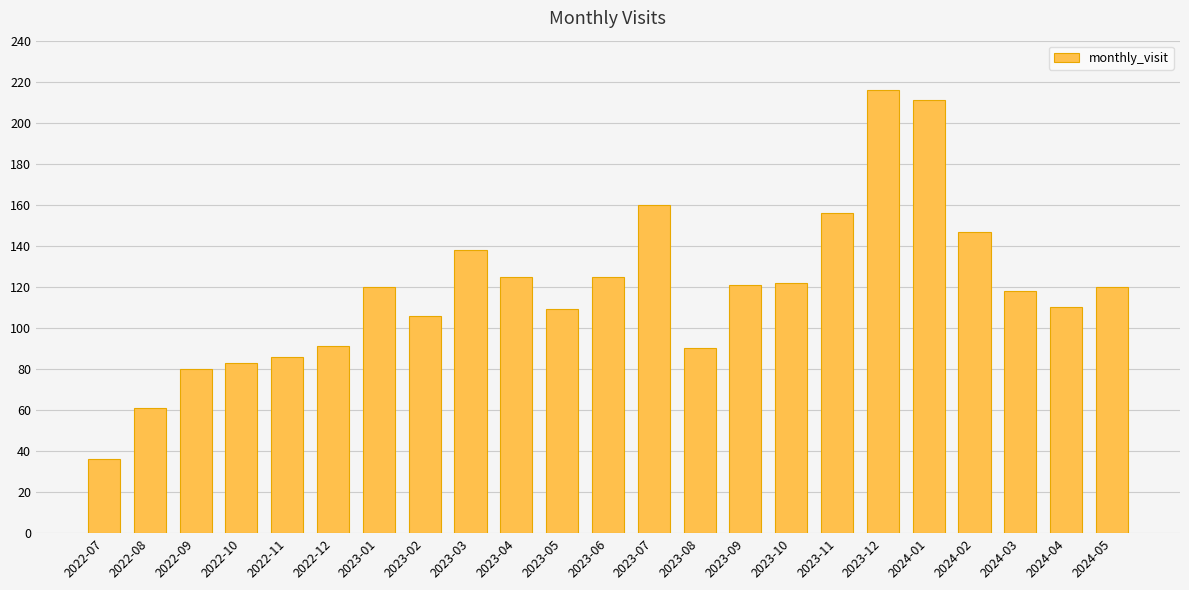

How many values are below 120?

11